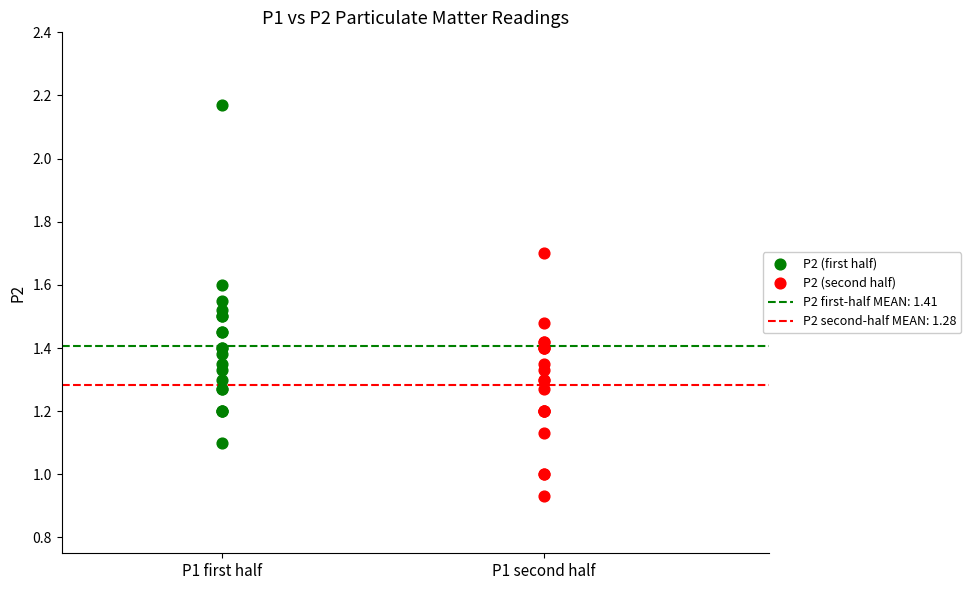

Which series contains the highest Y value?

P2 (first half)